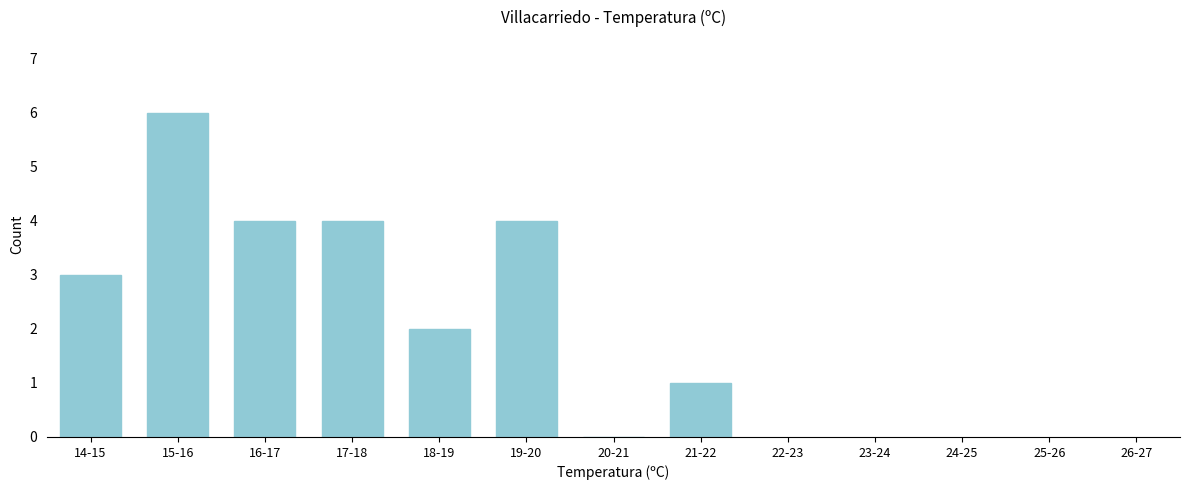

Reading left to right, extract all data points from this chart.

14-15=3	15-16=6	16-17=4	17-18=4	18-19=2	19-20=4	20-21=0	21-22=1